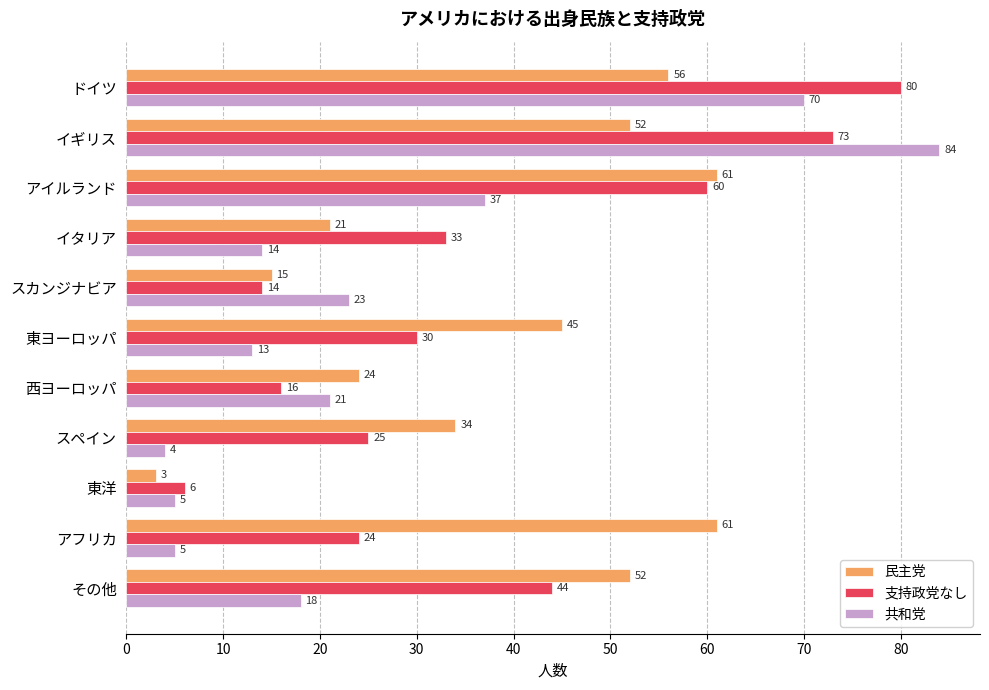

What is the average value of the 民主党 series?

39